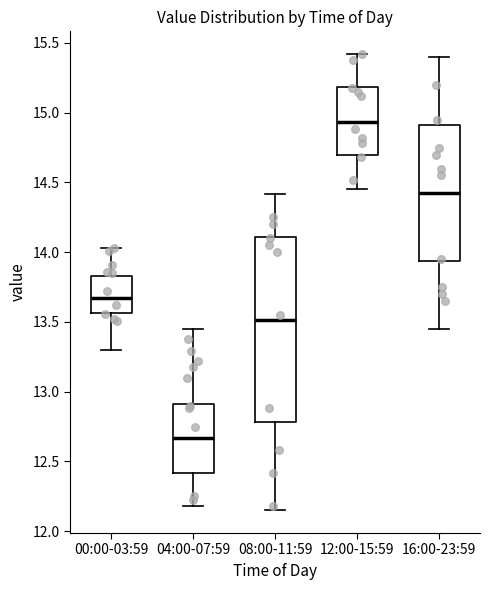

Where is the upper edge of the box for 00:00-03:59 on the y-axis? The values are not printed on the chart, so give them approximately, as read against the axis.

13.85